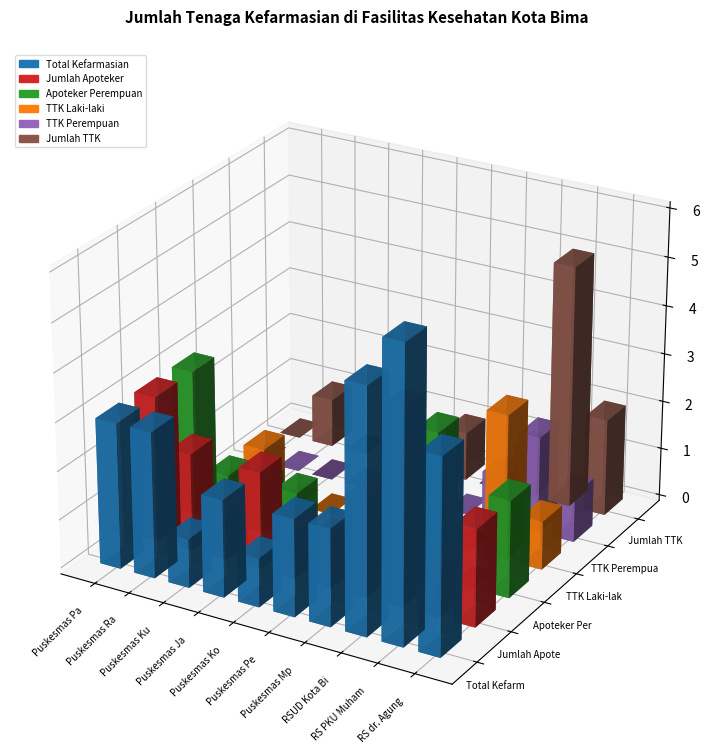

What is the difference between the highest and lowest values at RS dr. Agung?

3